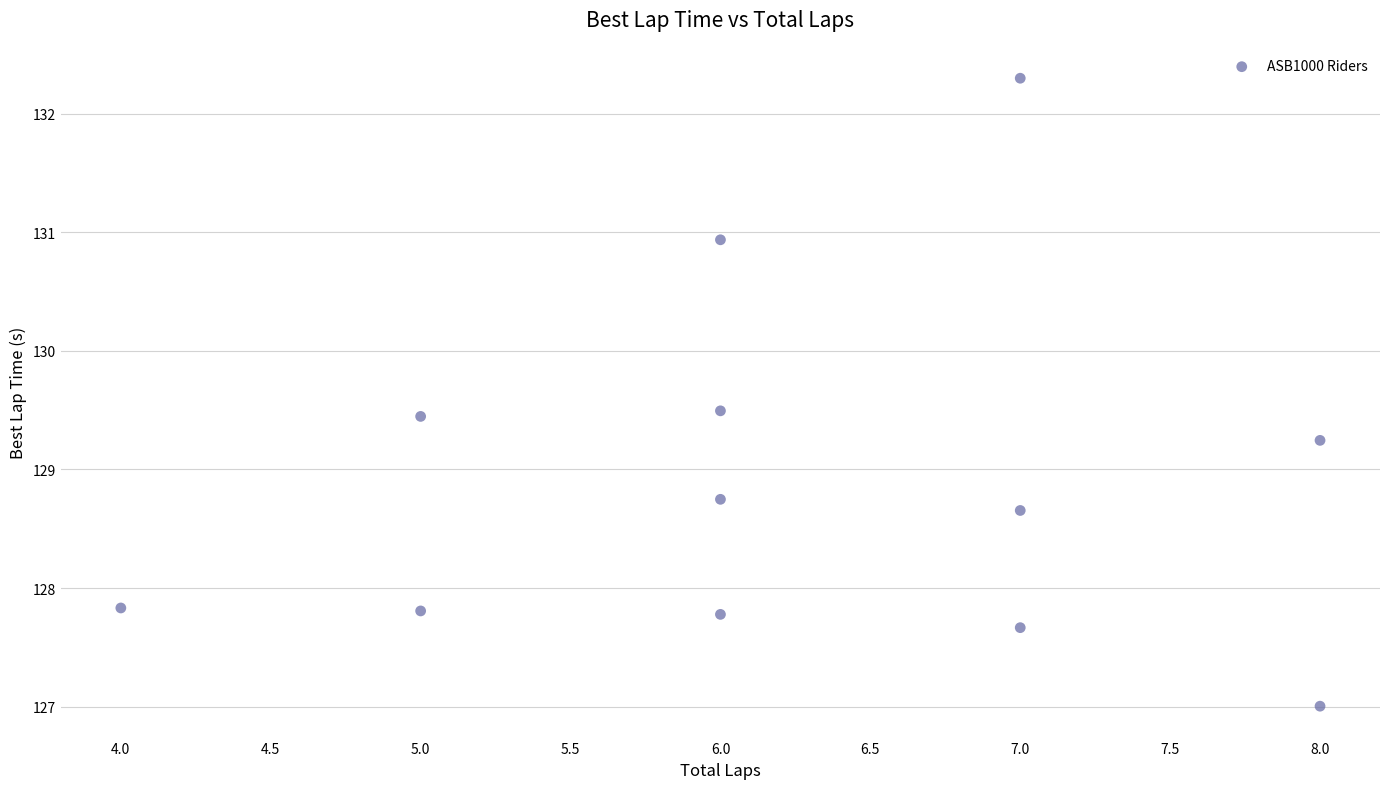

What is the average Y value?

128.9